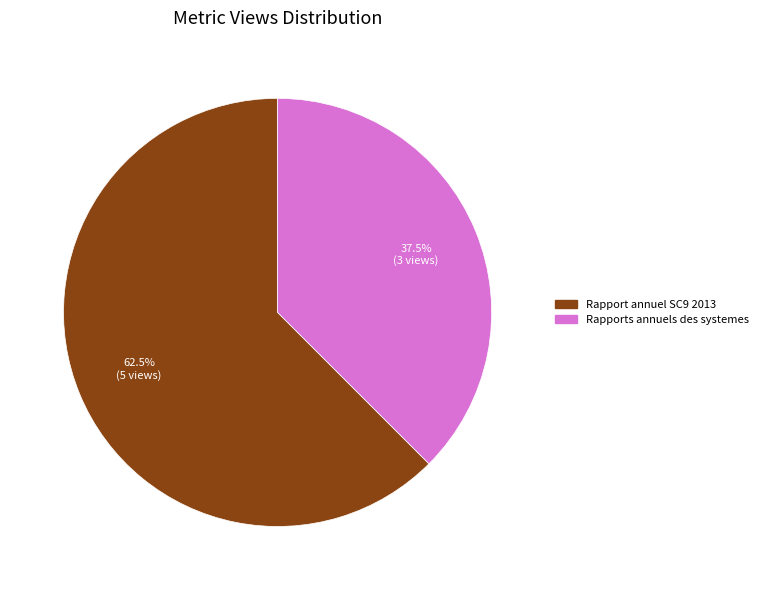

True or false: Rapport annuel SC9 2013 accounts for 51% of the total.

False